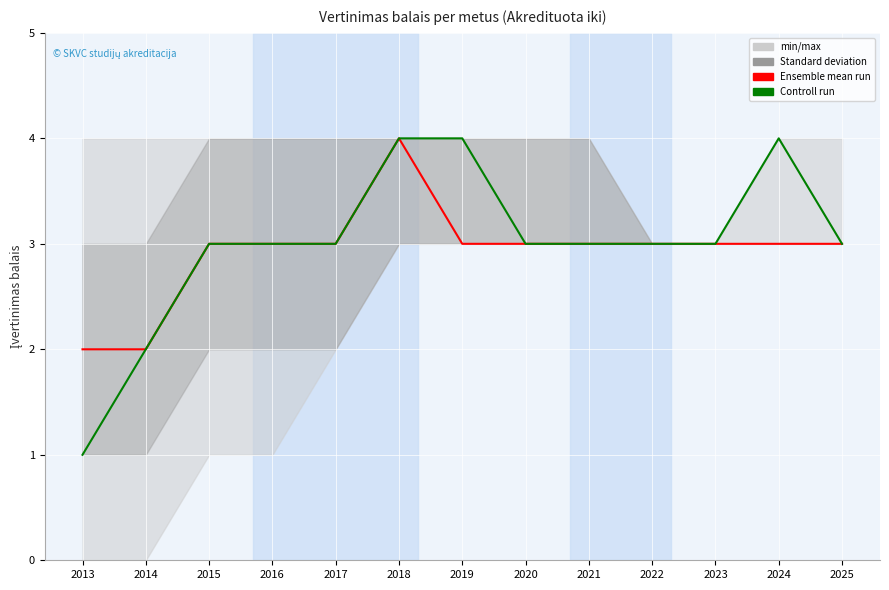

Reading left to right, extract all data points from this chart.

Ensemble mean run: 2013=2	2014=2	2015=3	2016=3	2017=3	2018=4	2019=3	2020=3	2021=3	2022=3	2023=3	2024=3	2025=3
Controll run: 2013=1	2014=2	2015=3	2016=3	2017=3	2018=4	2019=4	2020=3	2021=3	2022=3	2023=3	2024=4	2025=3